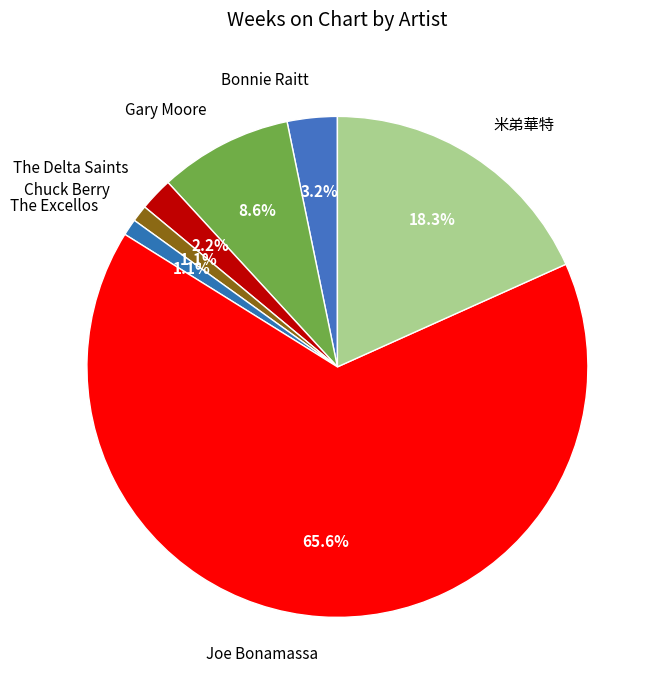

The Chuck Berry slice represents 1% of the pie. True or false?

True